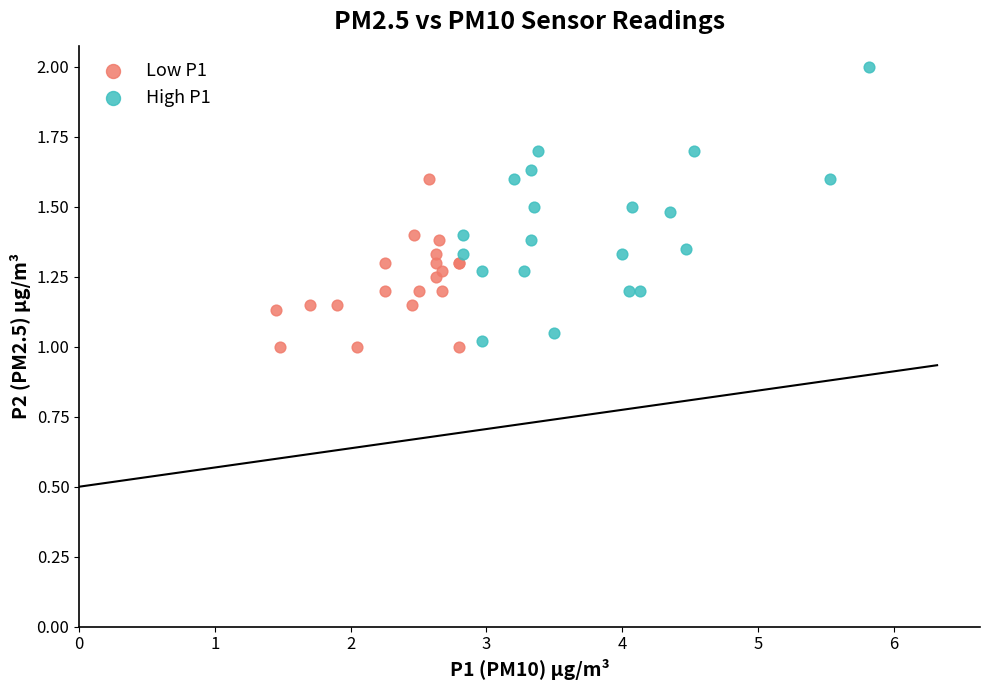

Which series contains the lowest Y value?

Low P1